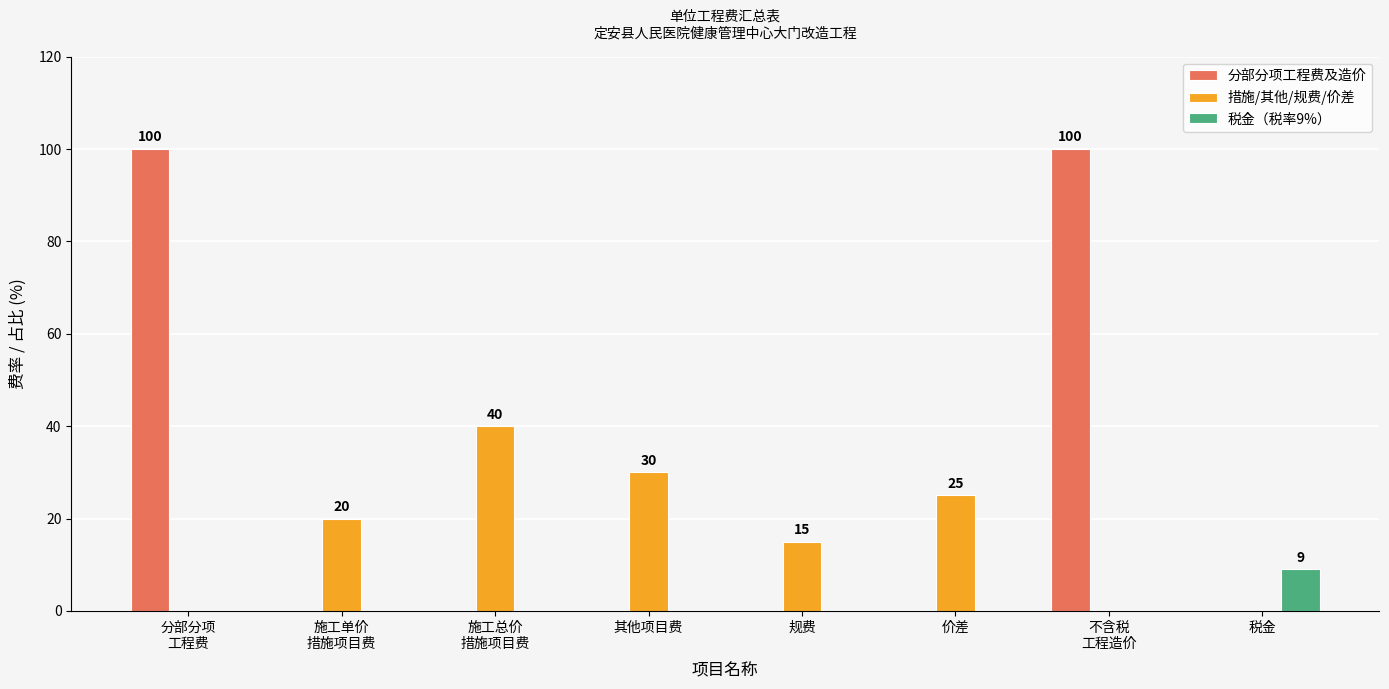

Which series has the largest total across all categories?

分部分项工程费及造价